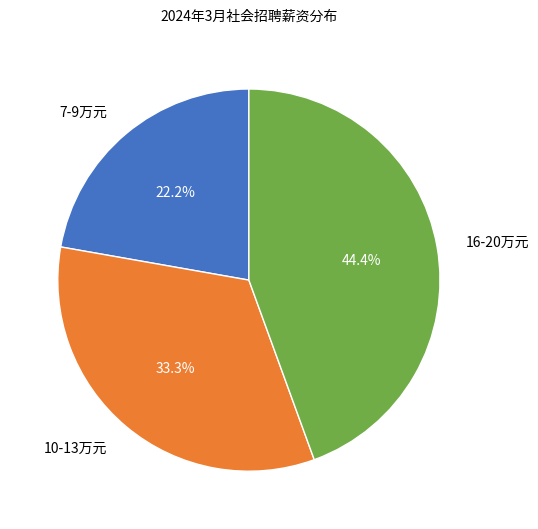

Approximately how many times larger is the value at 7-9万元 compared to 10-13万元?

0.7